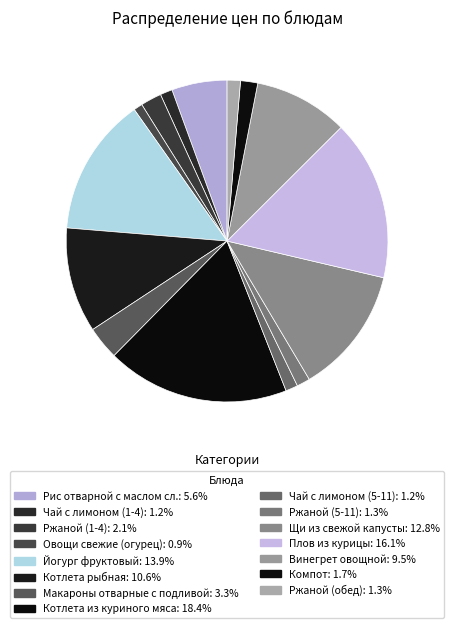

Which slice is the largest?

Котлета из куриного мяса